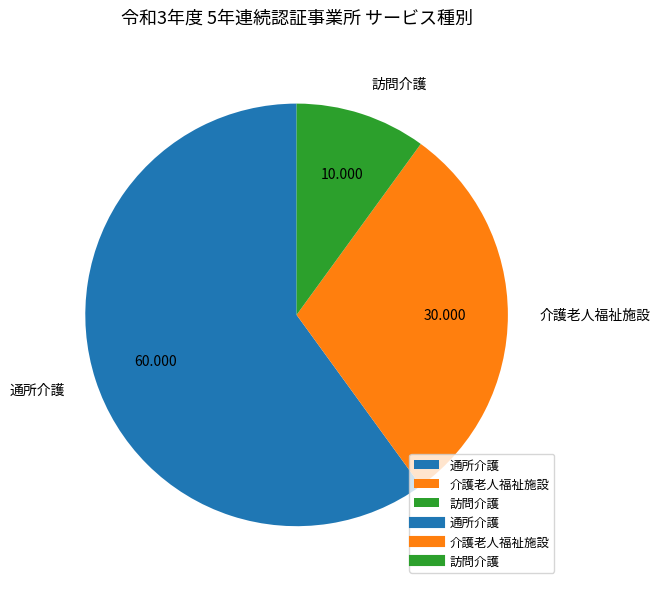

Is it true that 通所介護 is 52% of the pie?

False